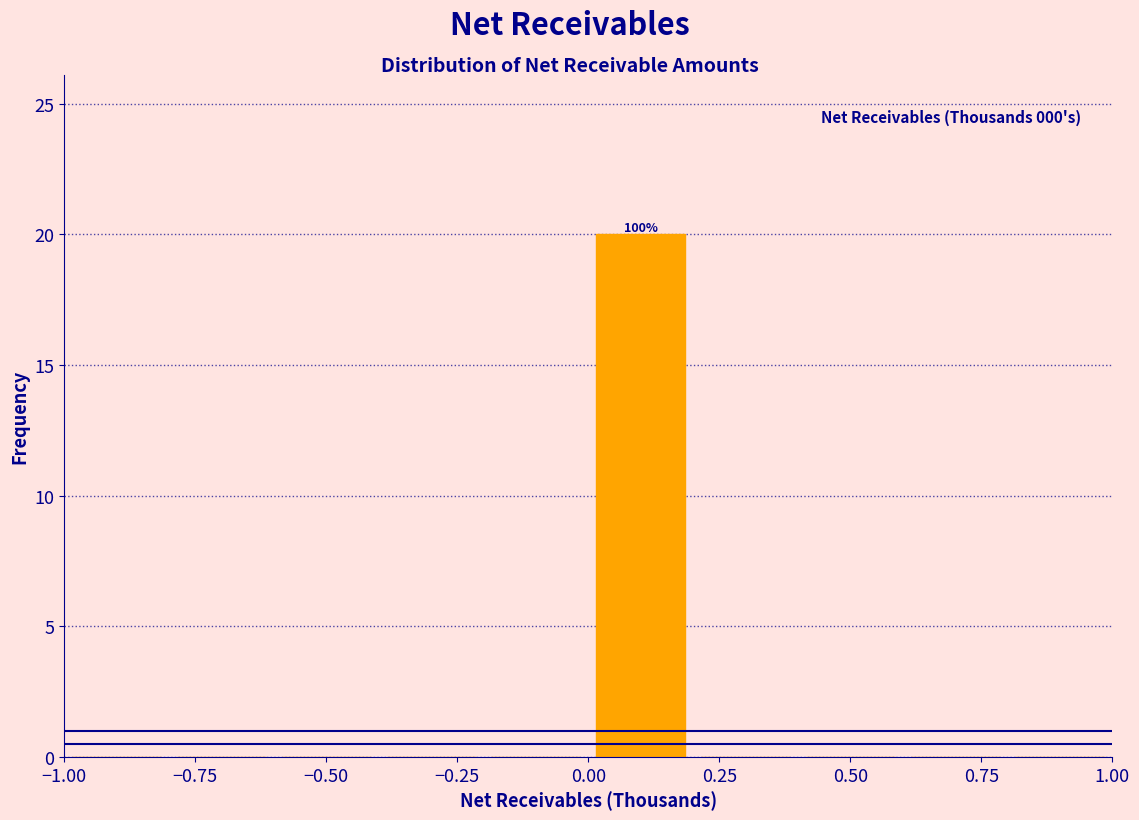

Over which range of the x-axis is the bar tallest?

0.0 to 0.2